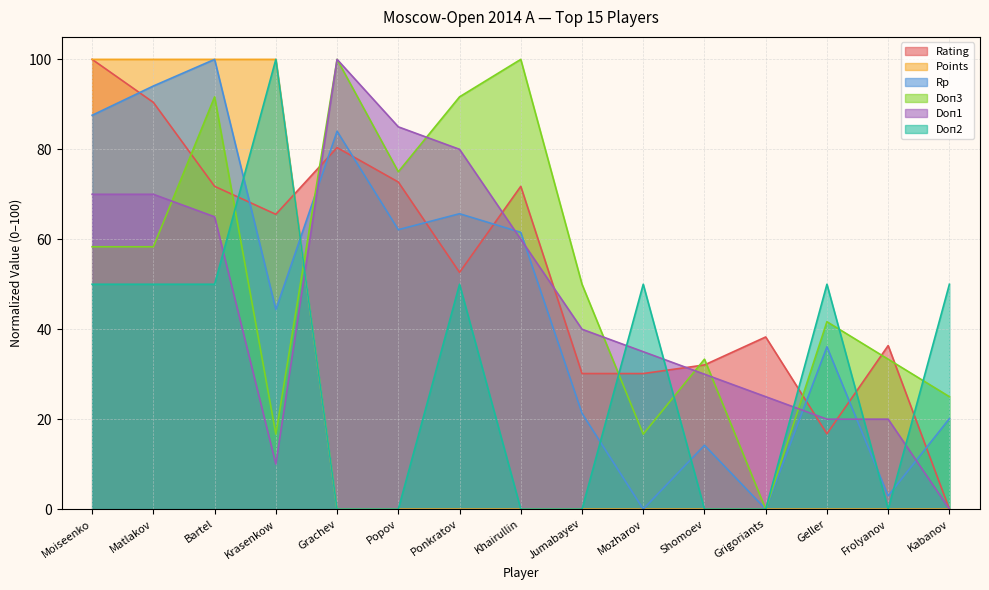

How many lines are shown in the chart?

6